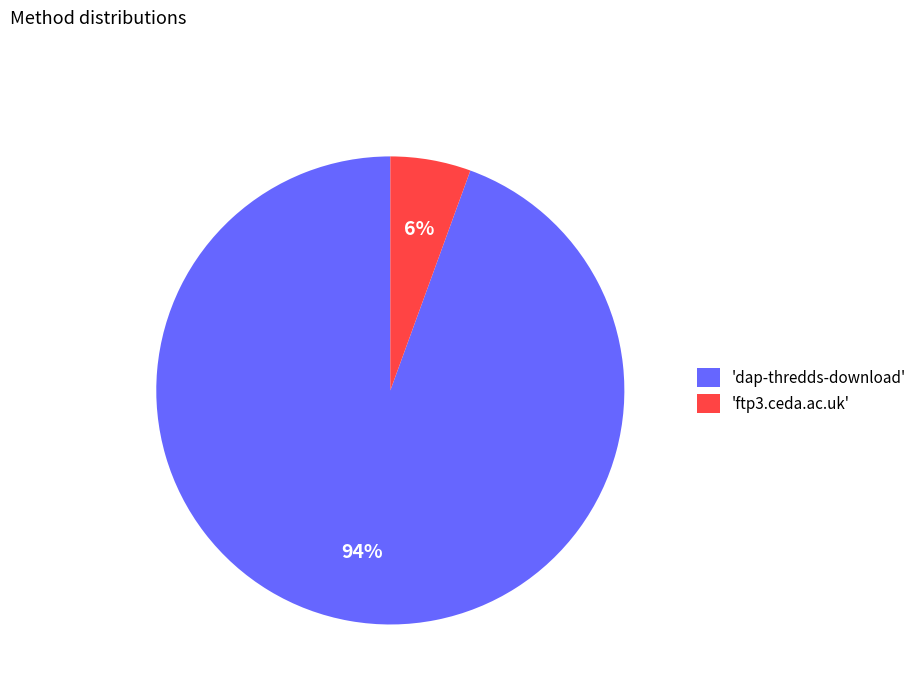

What percentage is the 'dap-thredds-download' slice, to the nearest percent?

94%